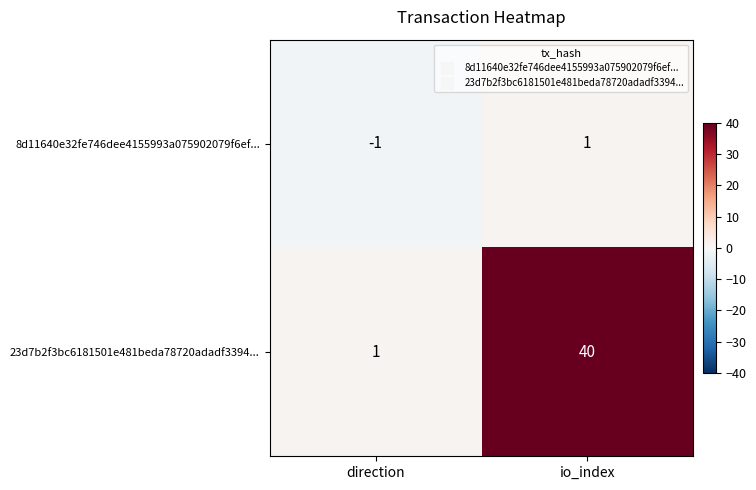

Which series has the largest total across all categories?

23d7b2f3bc6181501e481beda78720adadf3394...